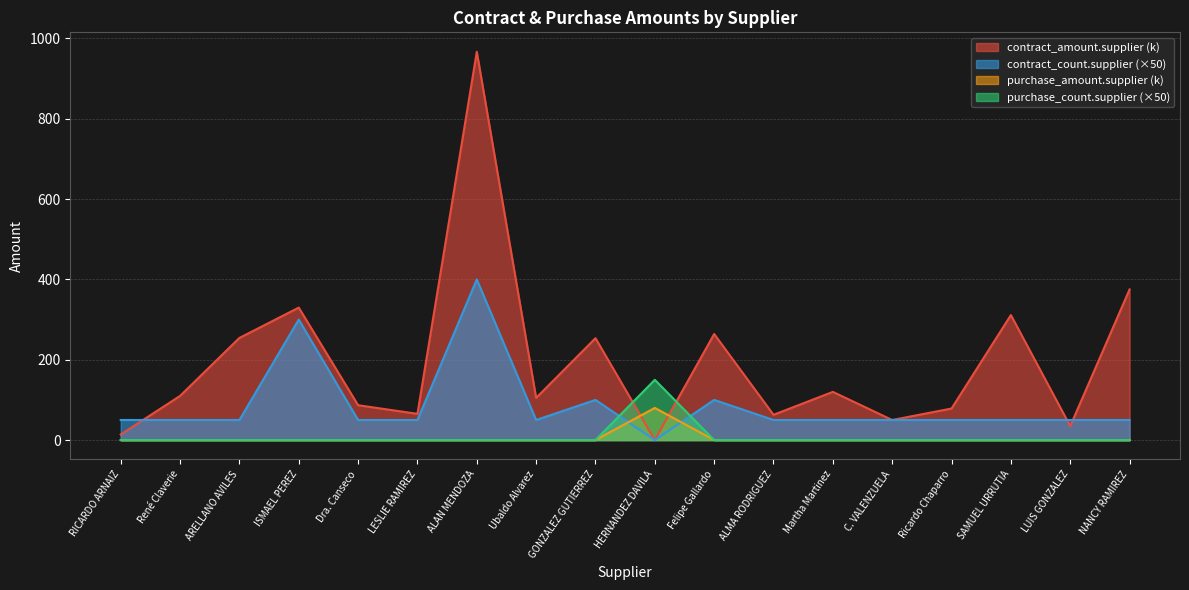

What position from the left is Martha Martinez?

13